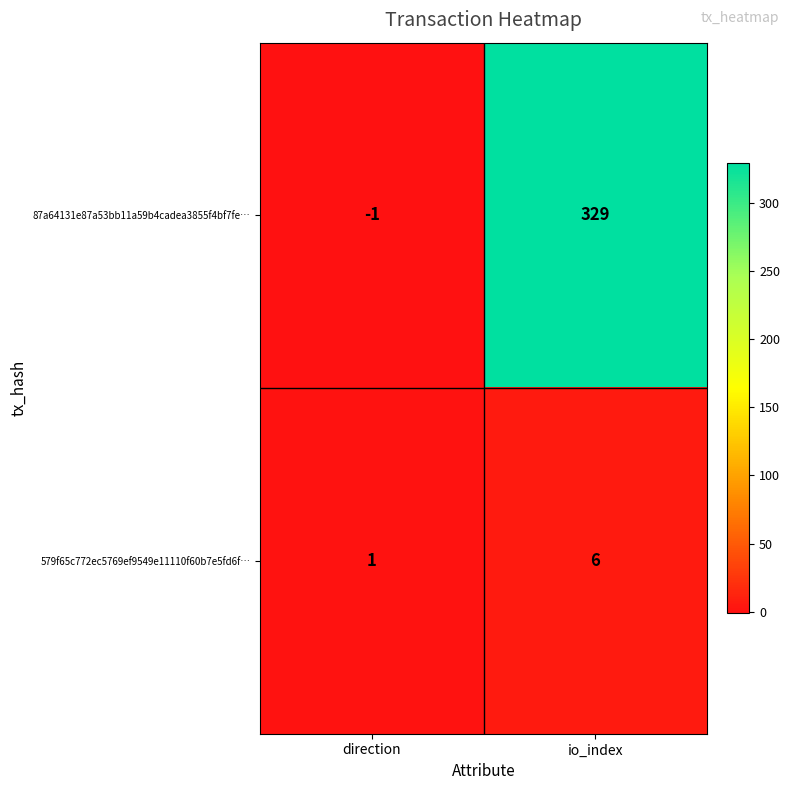

At direction, list the series in order from smallest to largest.

87a64131e87a53bb11a59b4cadea3855f4bf7fe…, 579f65c772ec5769ef9549e11110f60b7e5fd6f…